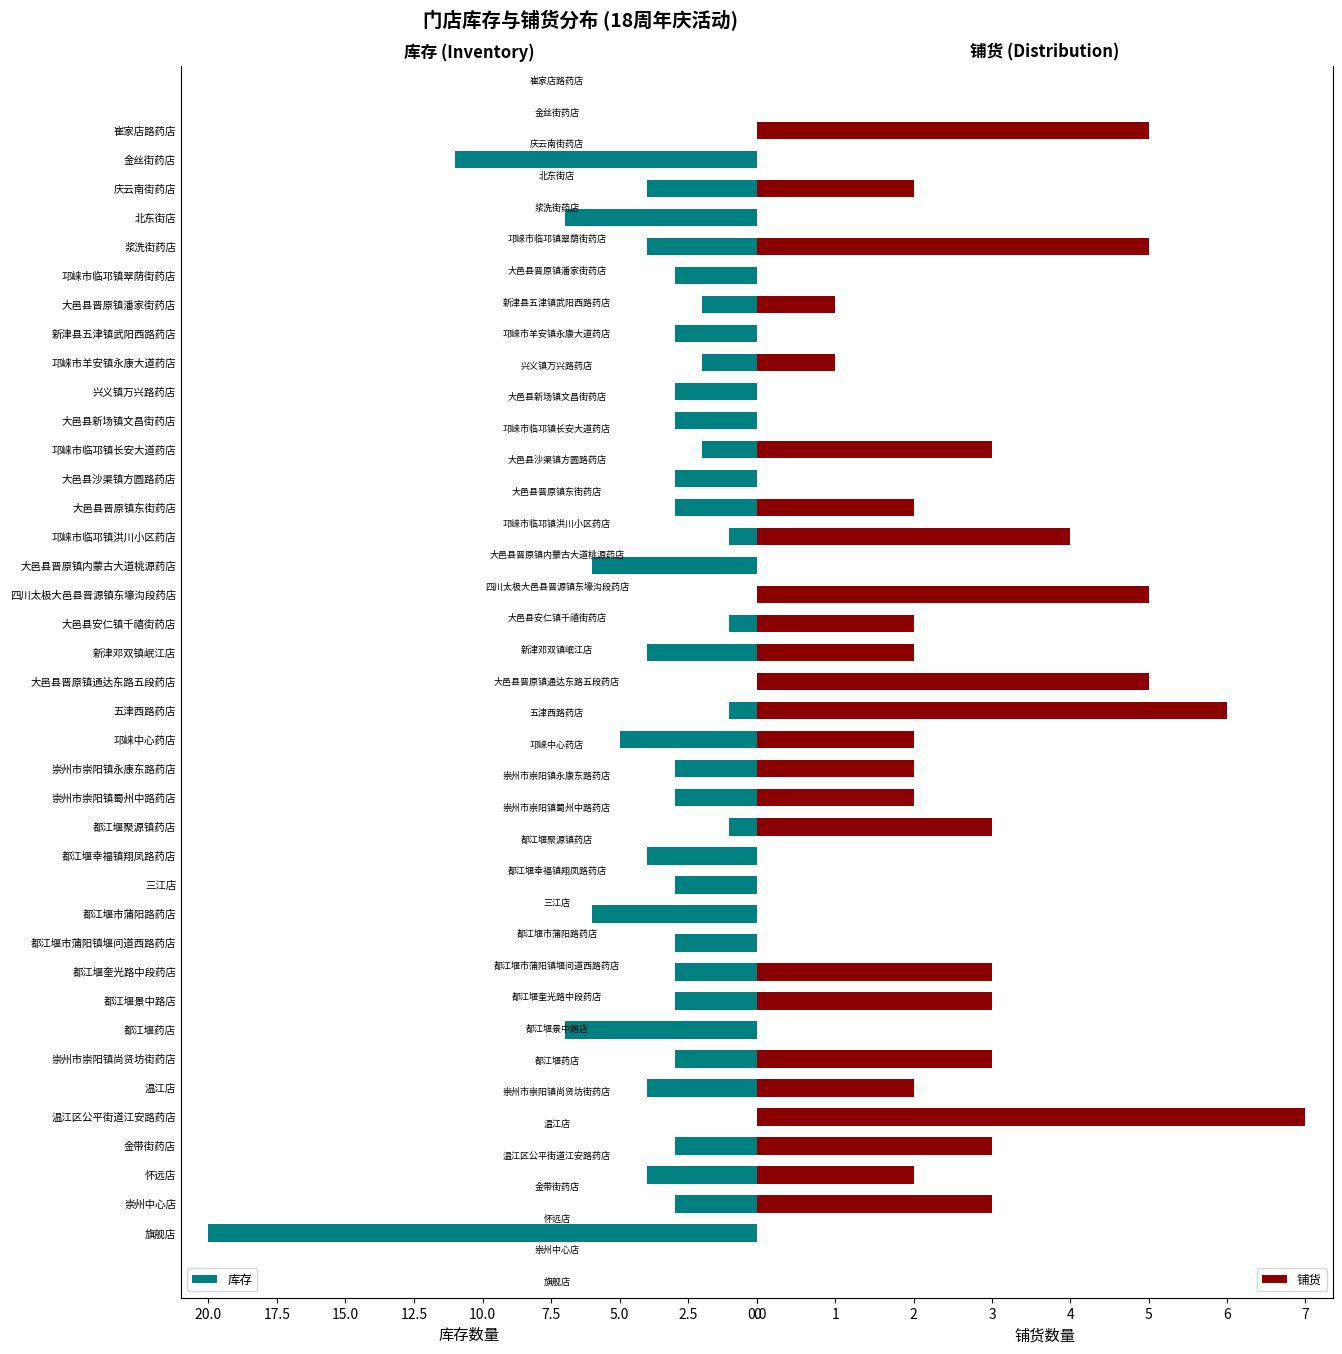

Does the chart contain any negative values?

No